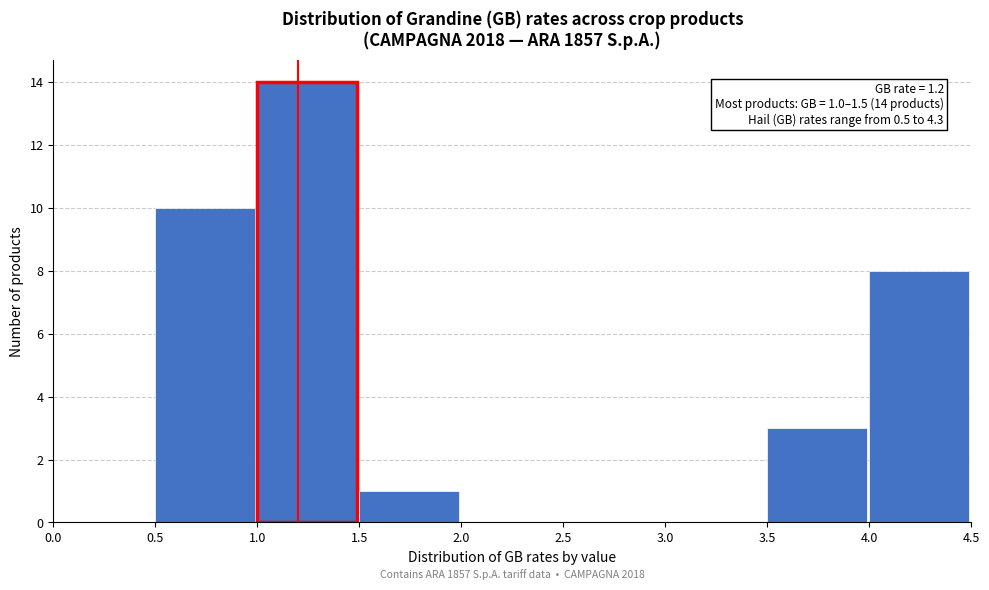

Which range on the x-axis has the tallest bar?

1.0 to 1.5